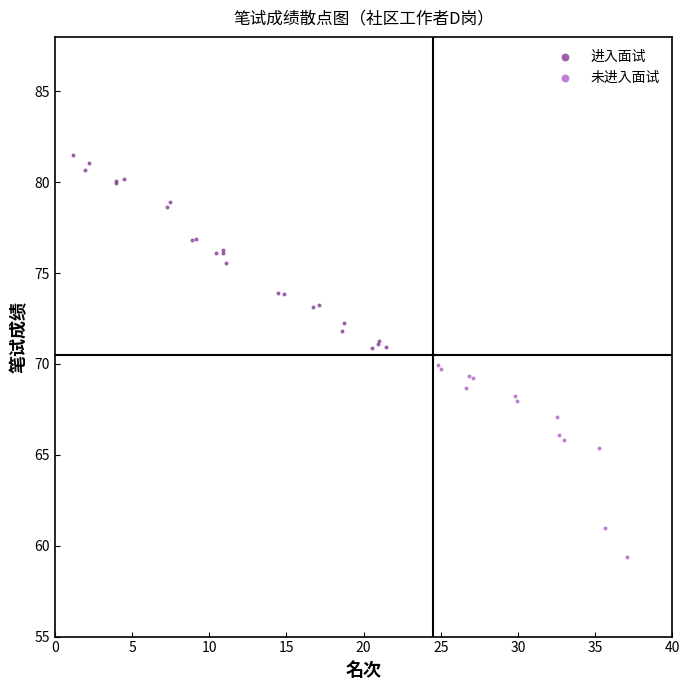

Which series reaches the minimum Y coordinate?

未进入面试